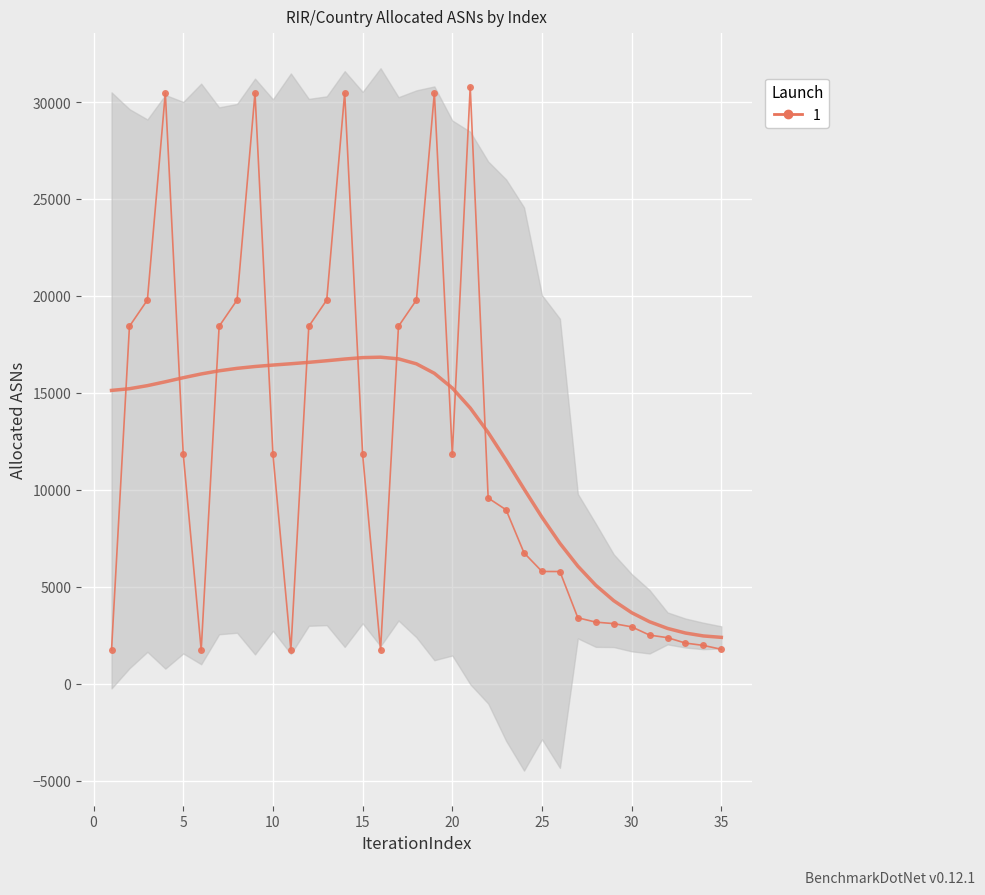

Approximately how many times larger is the value at 31 compared to 27?

0.7